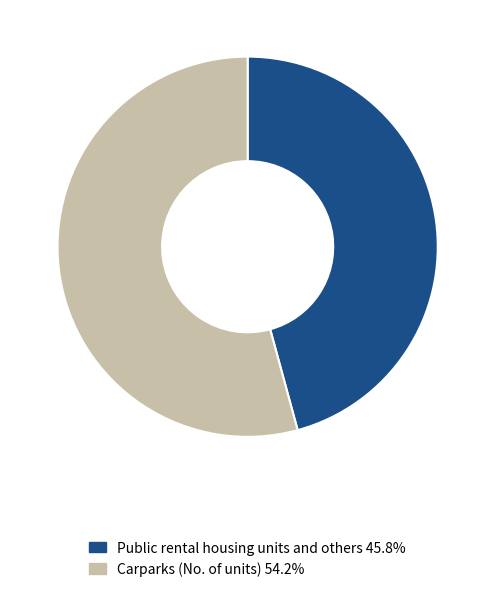

How many segments does this pie chart have?

2